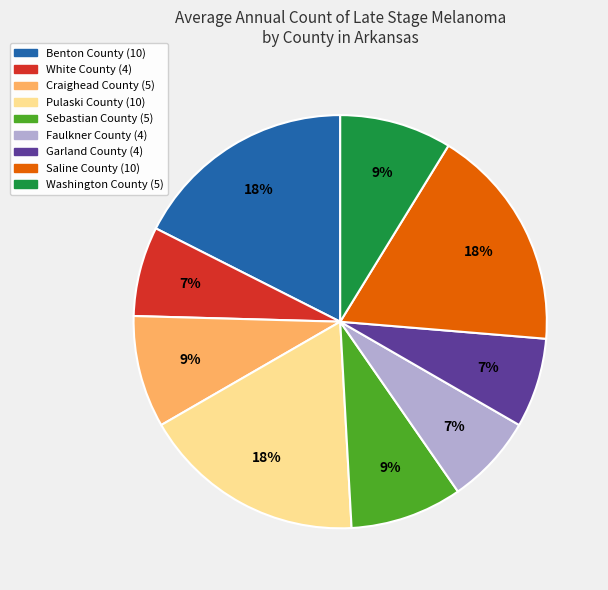

How many slices are in this pie chart?

9